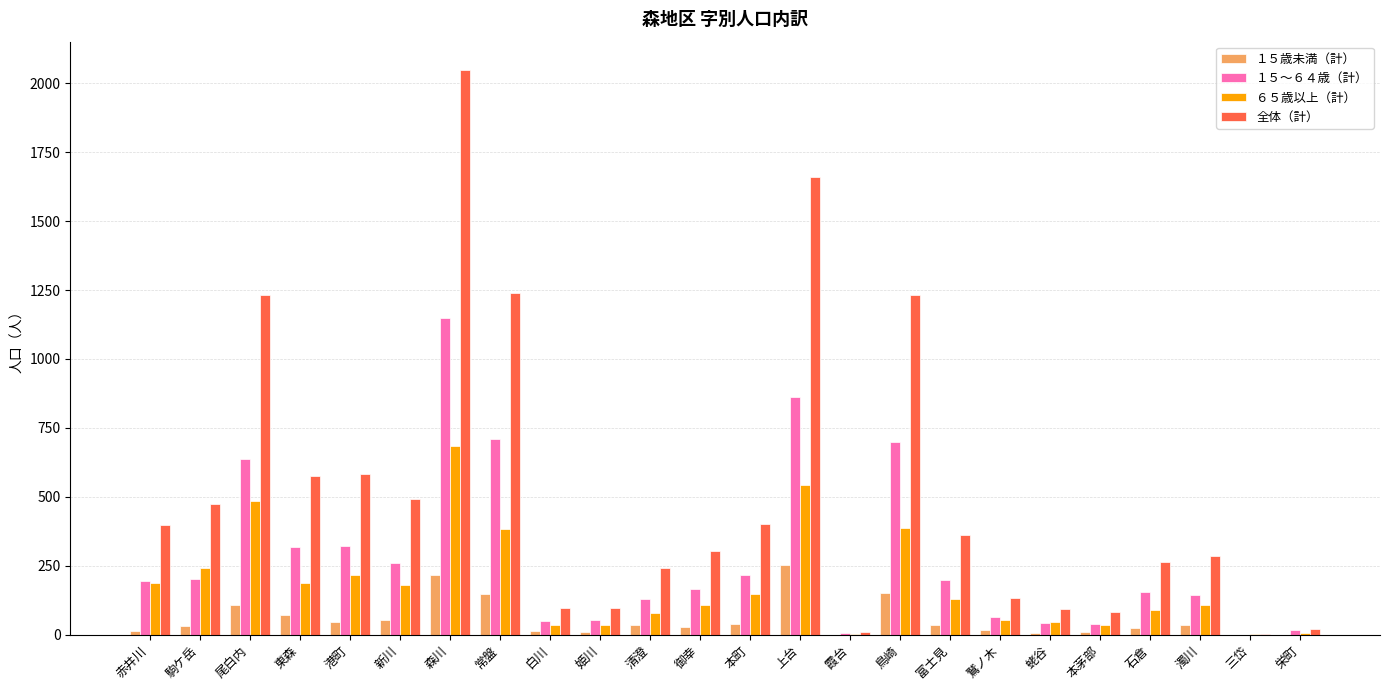

True or false: ６５歳以上（計） has a value of 268 at 東森.

False